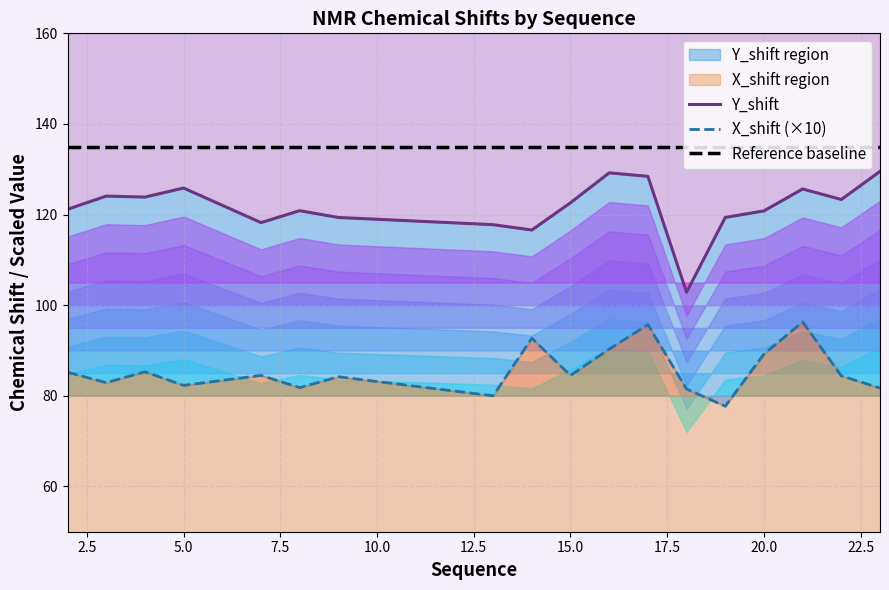

Rank the series by their maximum value, from highest to lowest.

Reference baseline, Y_shift, X_shift (×10)